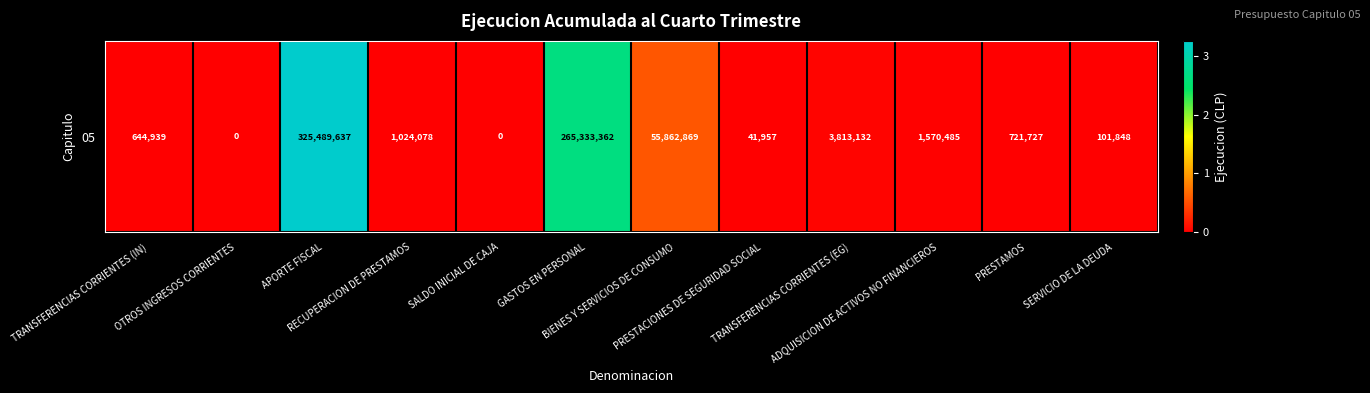

What is the difference between the second highest and minimum values?

265333362